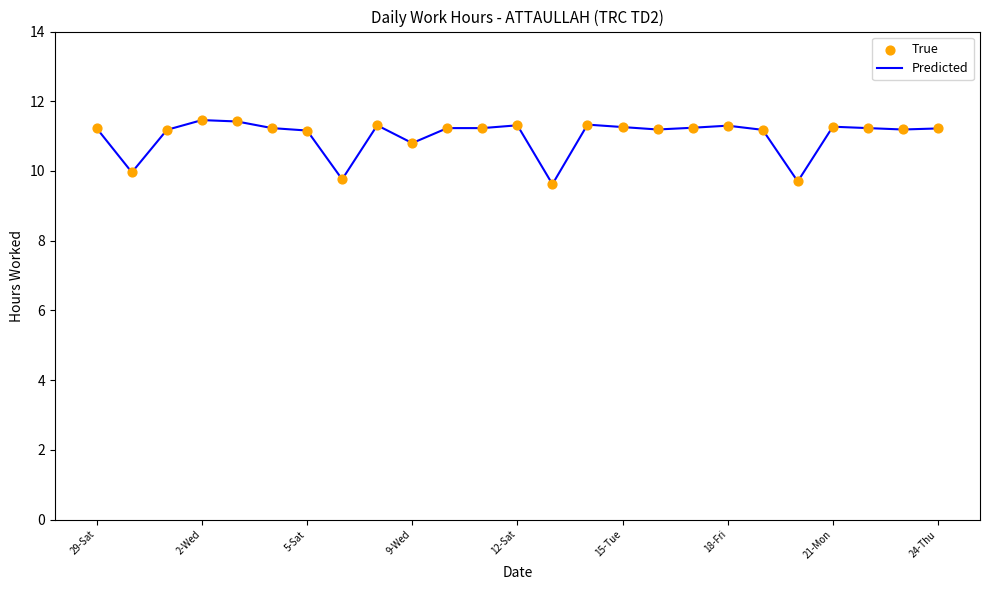

What is the maximum value shown in the chart?

11.5